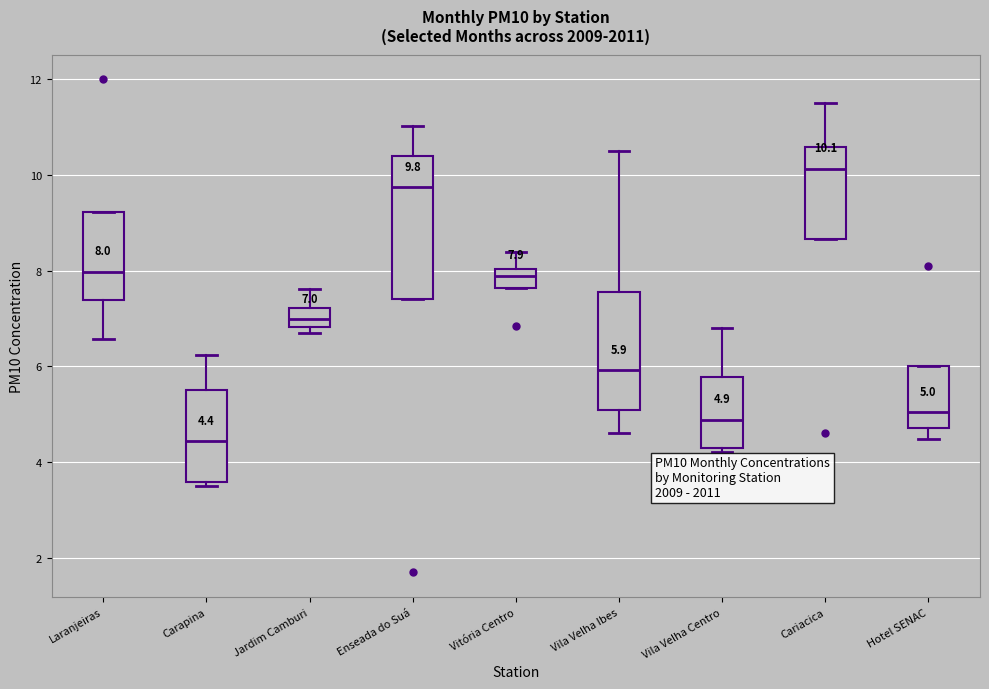

Which box is the tallest, from its lower edge to its upper edge?

Enseada do Suá